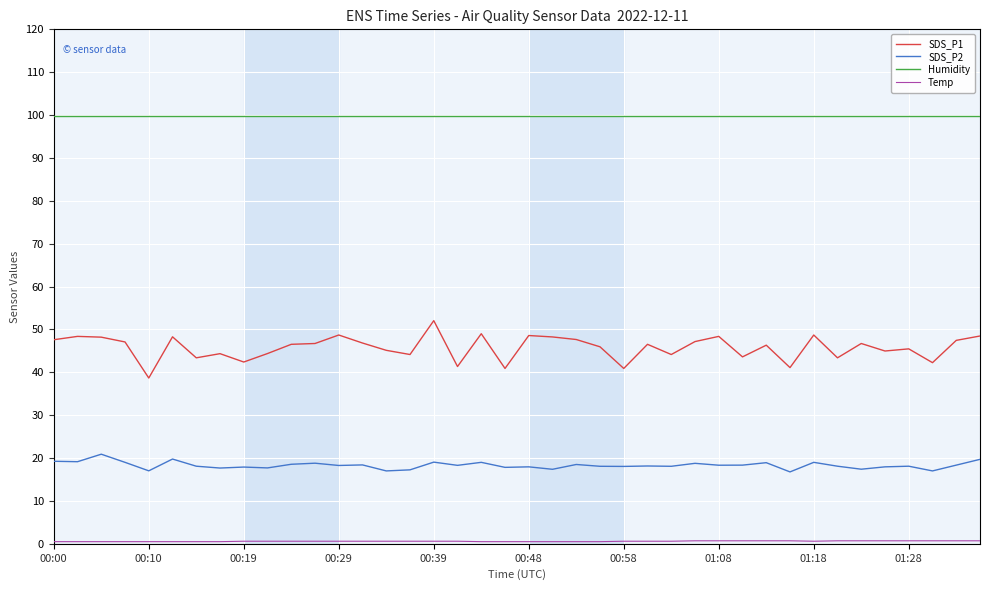

True or false: Humidity and SDS_P1 cross at least once.

False